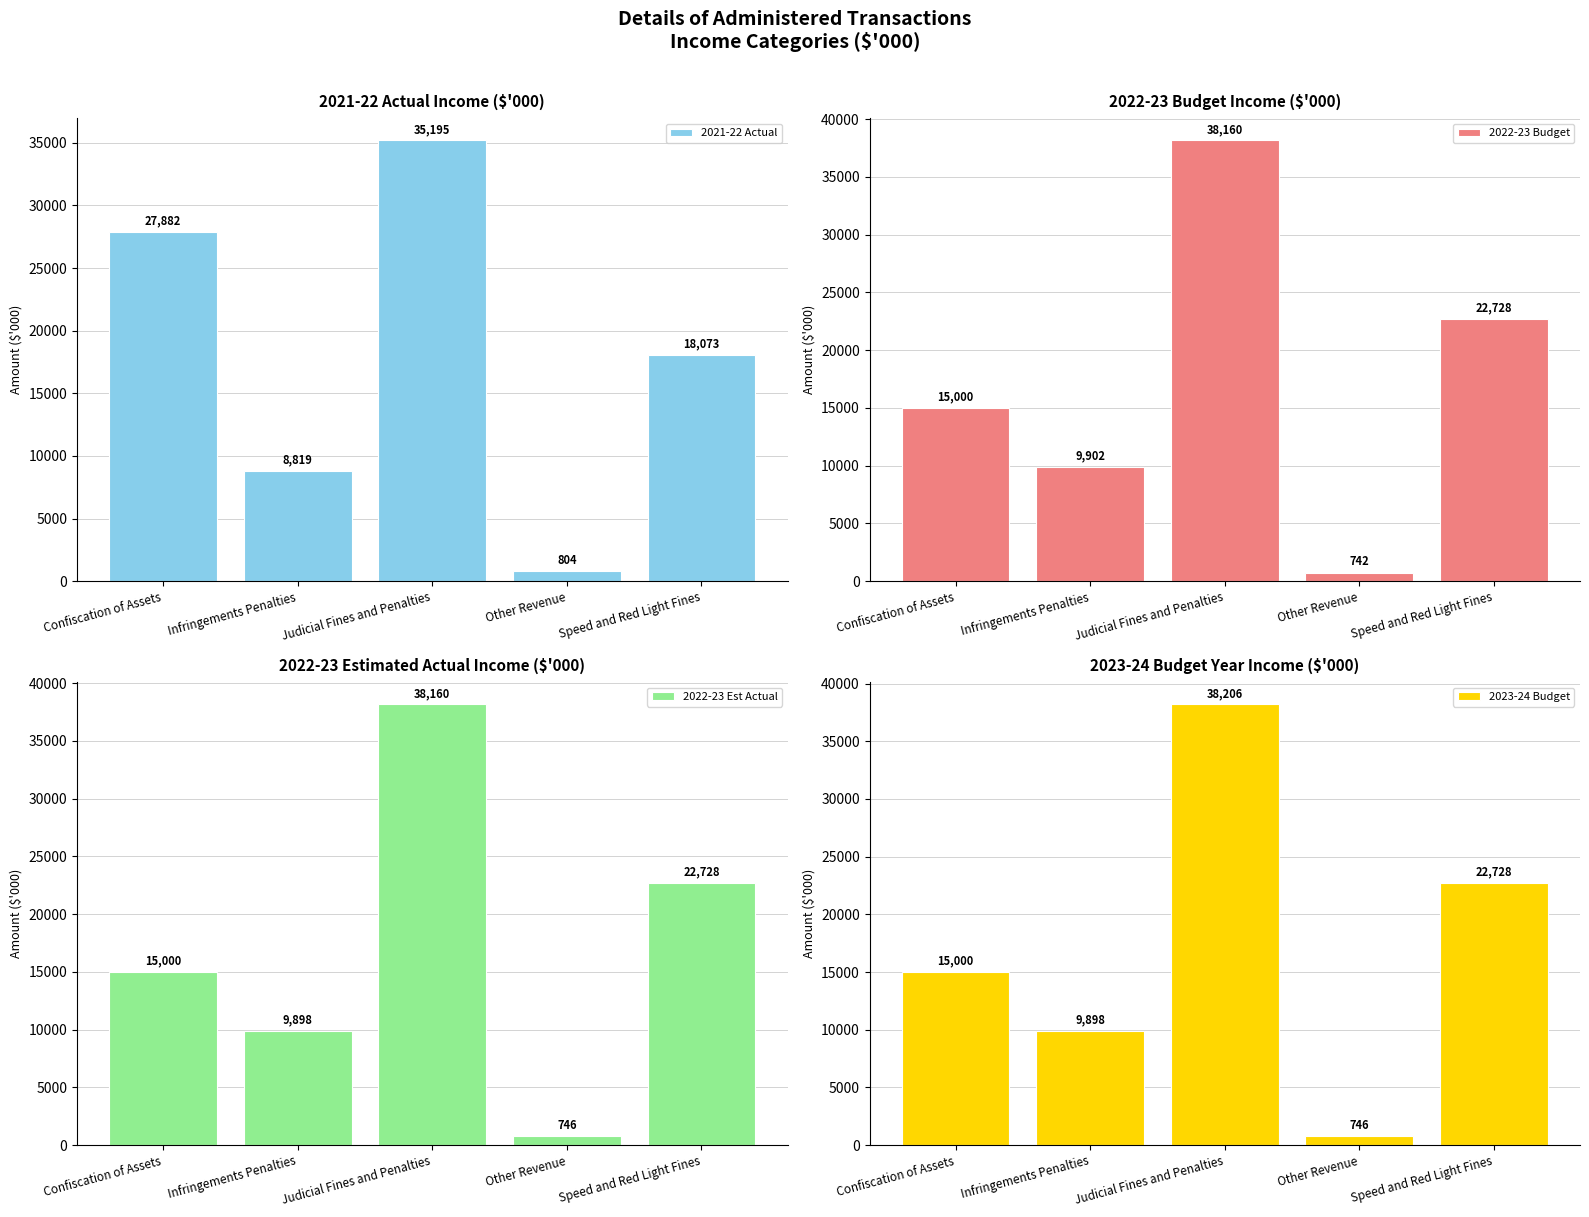

Reading left to right, transcribe all the data shown in this chart.

2021-22 Actual: 27882	8819	35195	804	18073
2022-23 Budget: 15000	9902	38160	742	22728
2022-23 Est Actual: 15000	9898	38160	746	22728
2023-24 Budget: 15000	9898	38206	746	22728